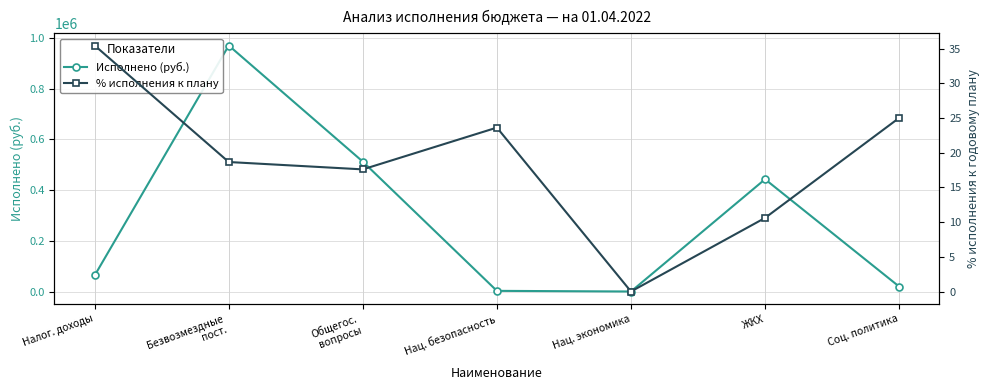

What is the sum of all Исполнено (руб.) values?

2011513.0